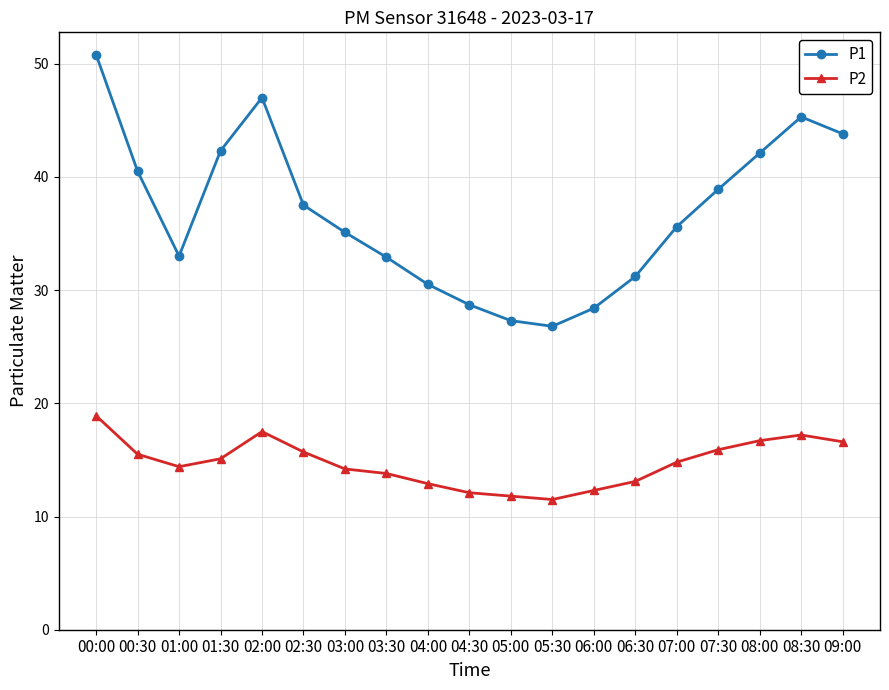

At which category does P1 reach its first local peak?

02:00